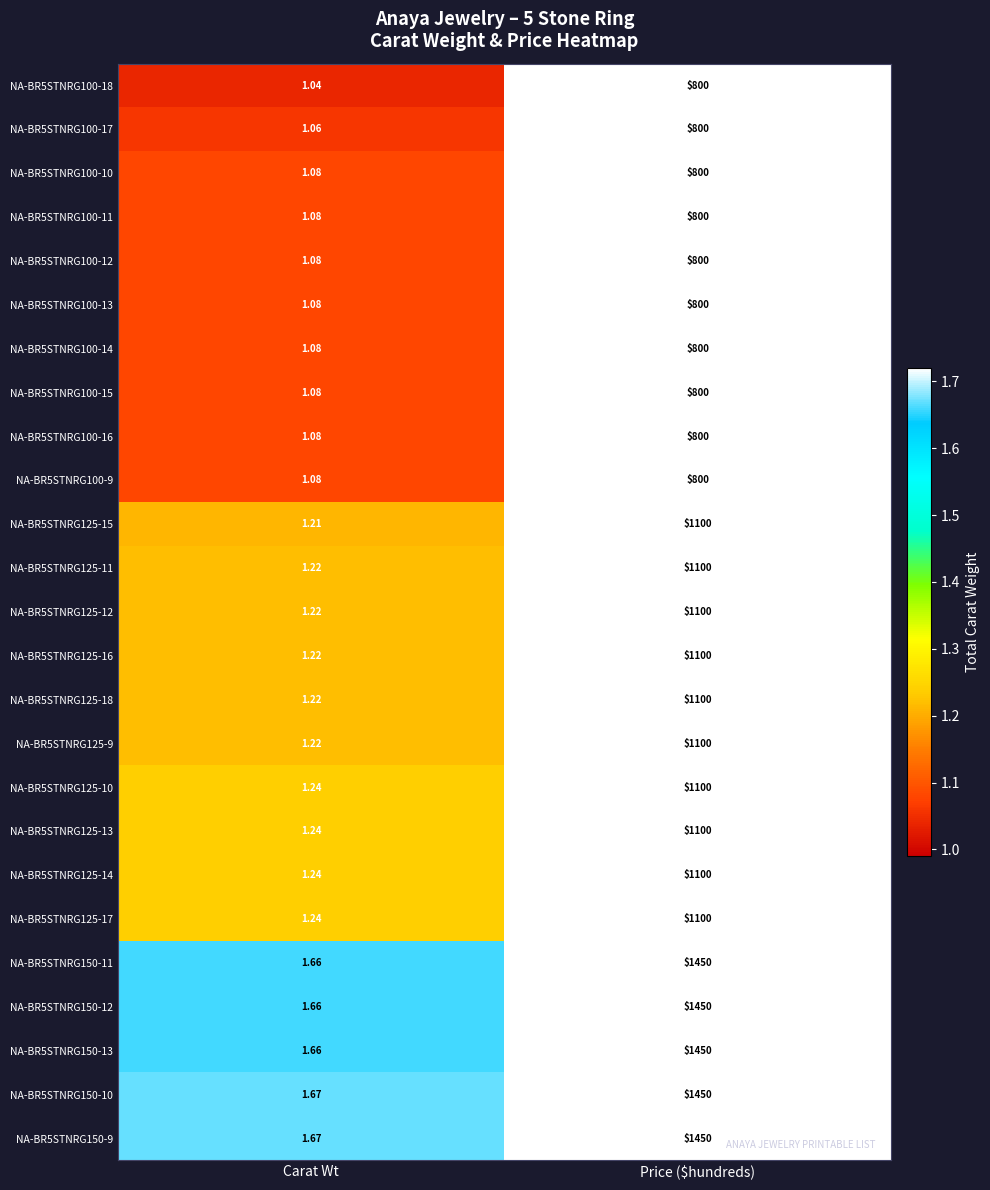

Which category has the lowest value across all series?

Carat Wt